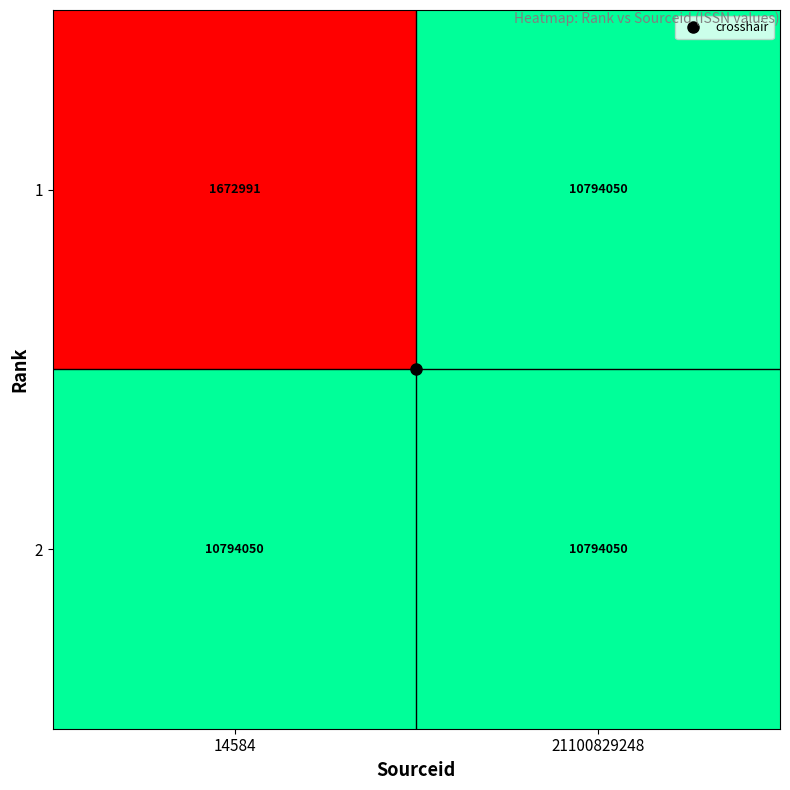

Rank the series by their average value, from lowest to highest.

1, 2